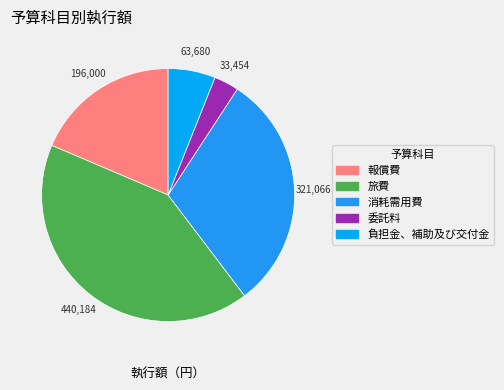

To the nearest percent, what percentage of the pie is 報償費?

19%